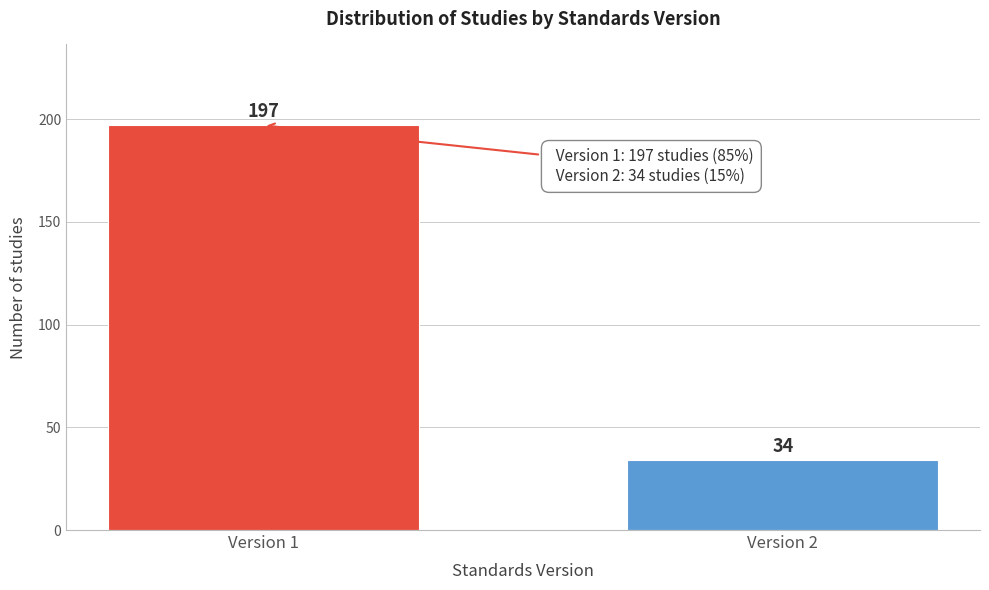

Reading left to right, list all the values displayed in this chart.

Version 1=197	Version 2=34